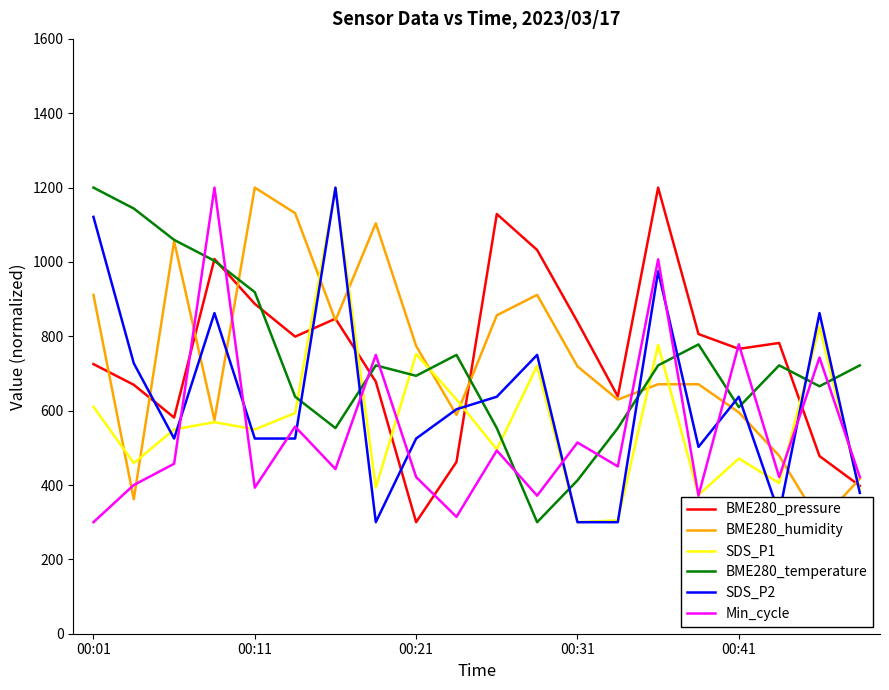

The value of BME280_pressure at 00:01 is 725.3. True or false?

True